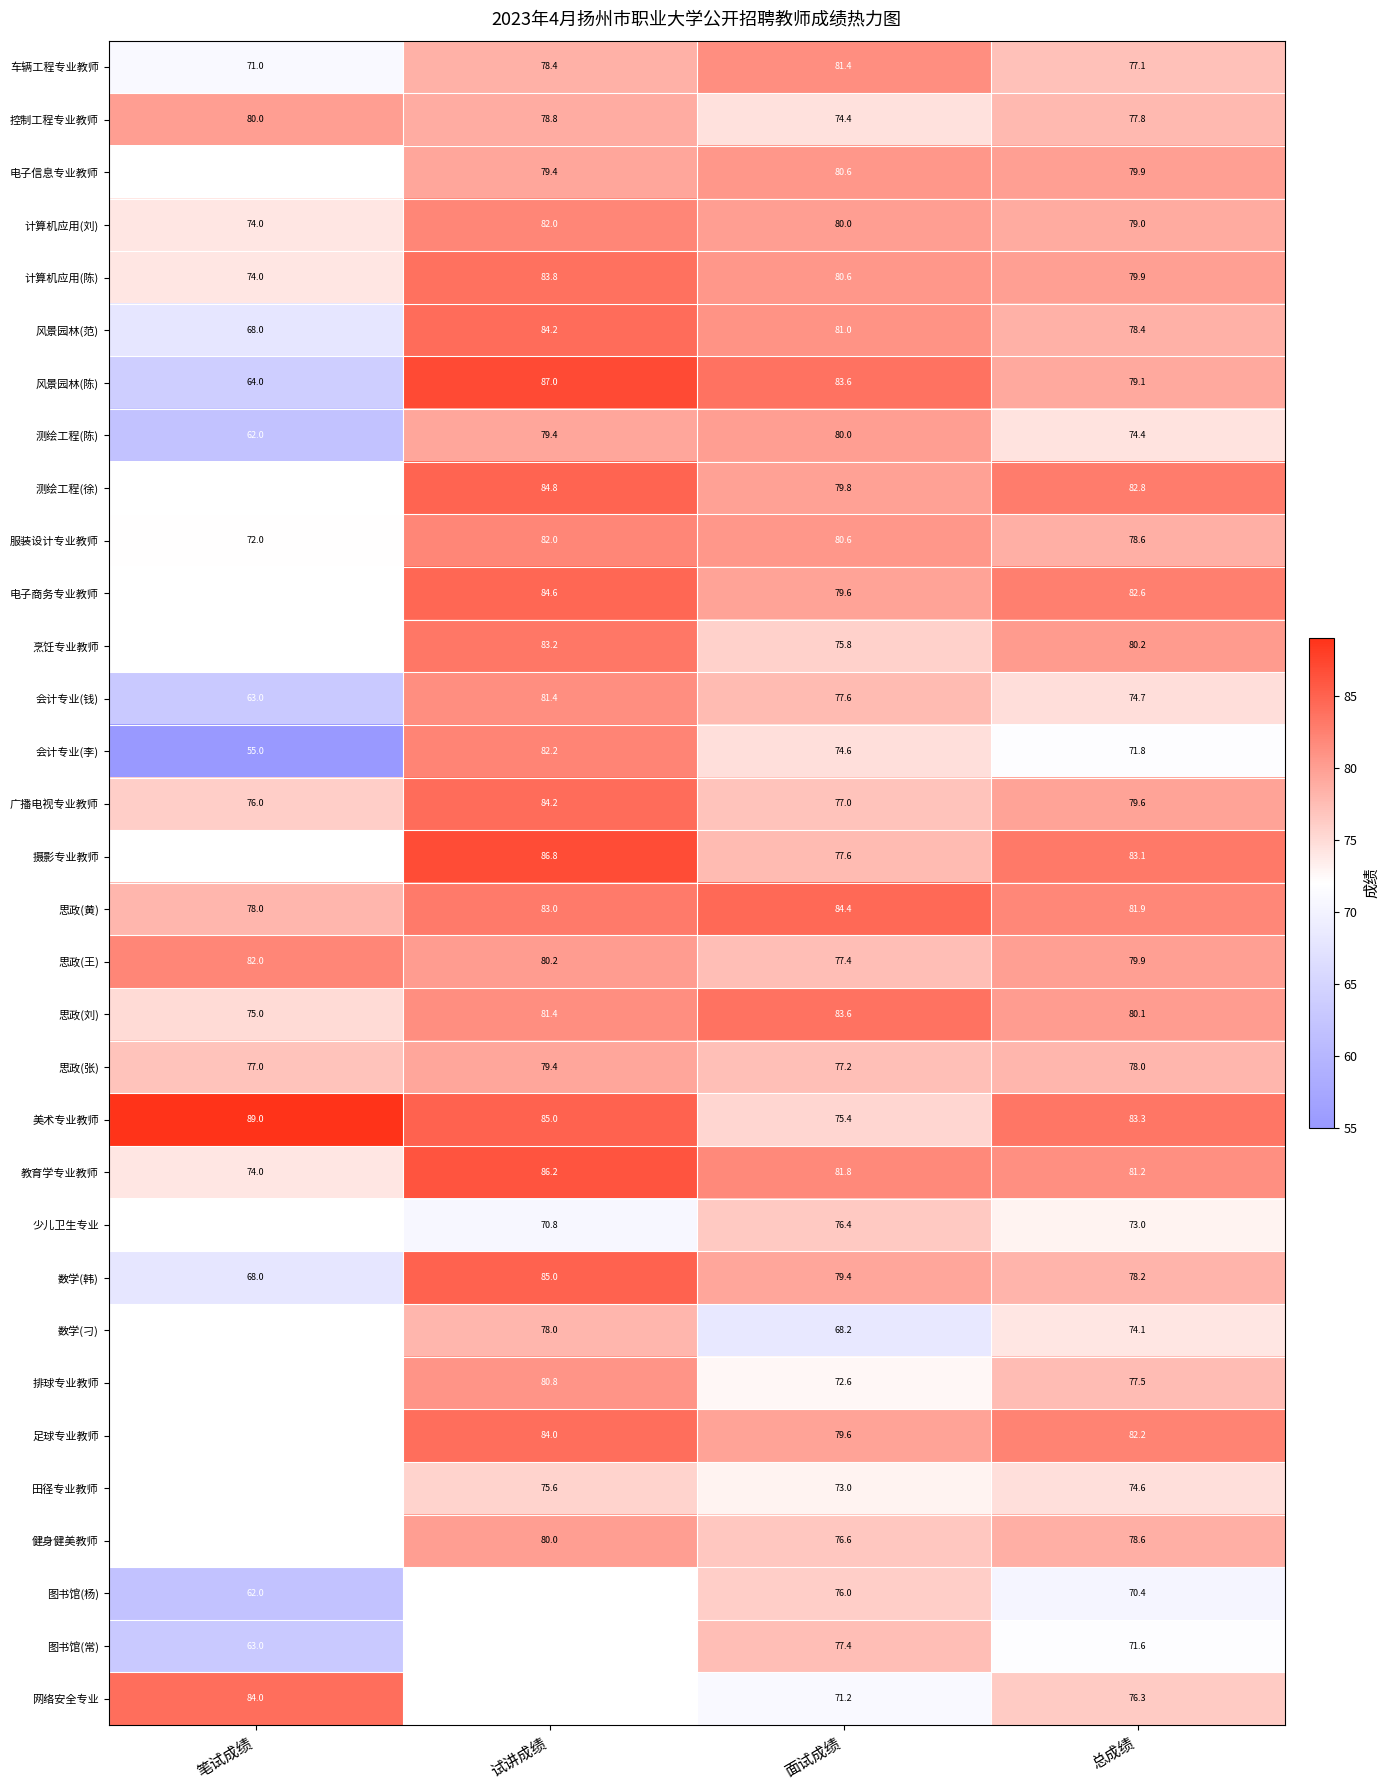

What is the spread (max minus min) of values at 笔试成绩?

34.0